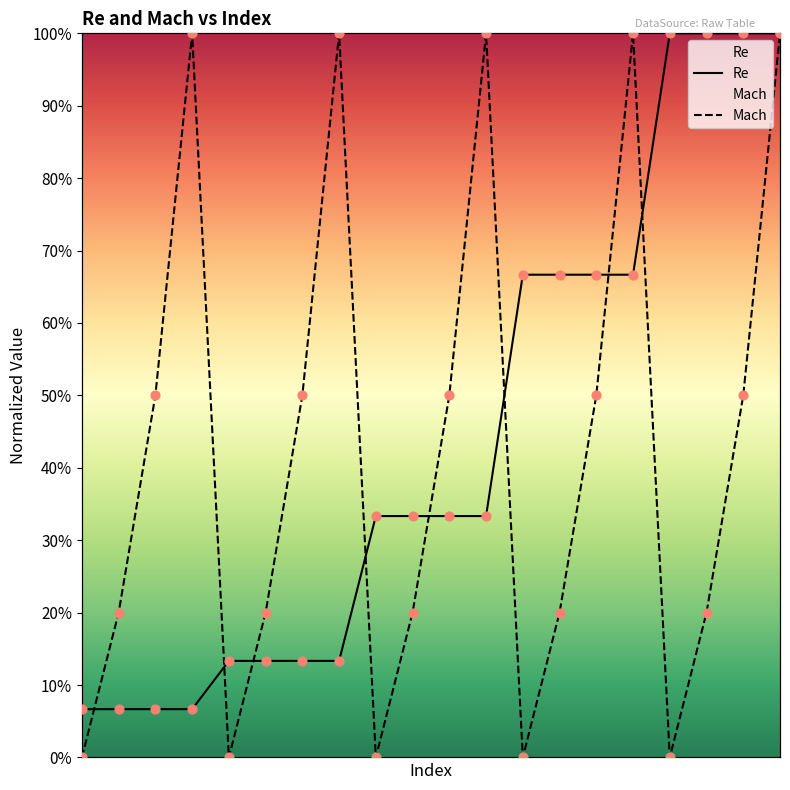

What is the total value across all series at 29?

1.2